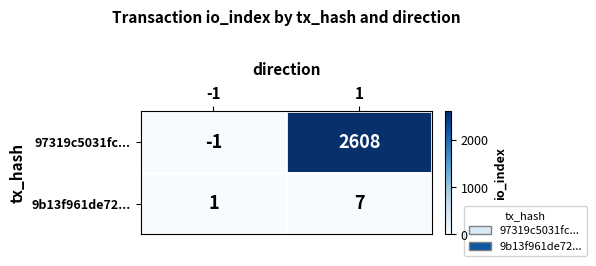

What is the maximum value shown in the chart?

2608